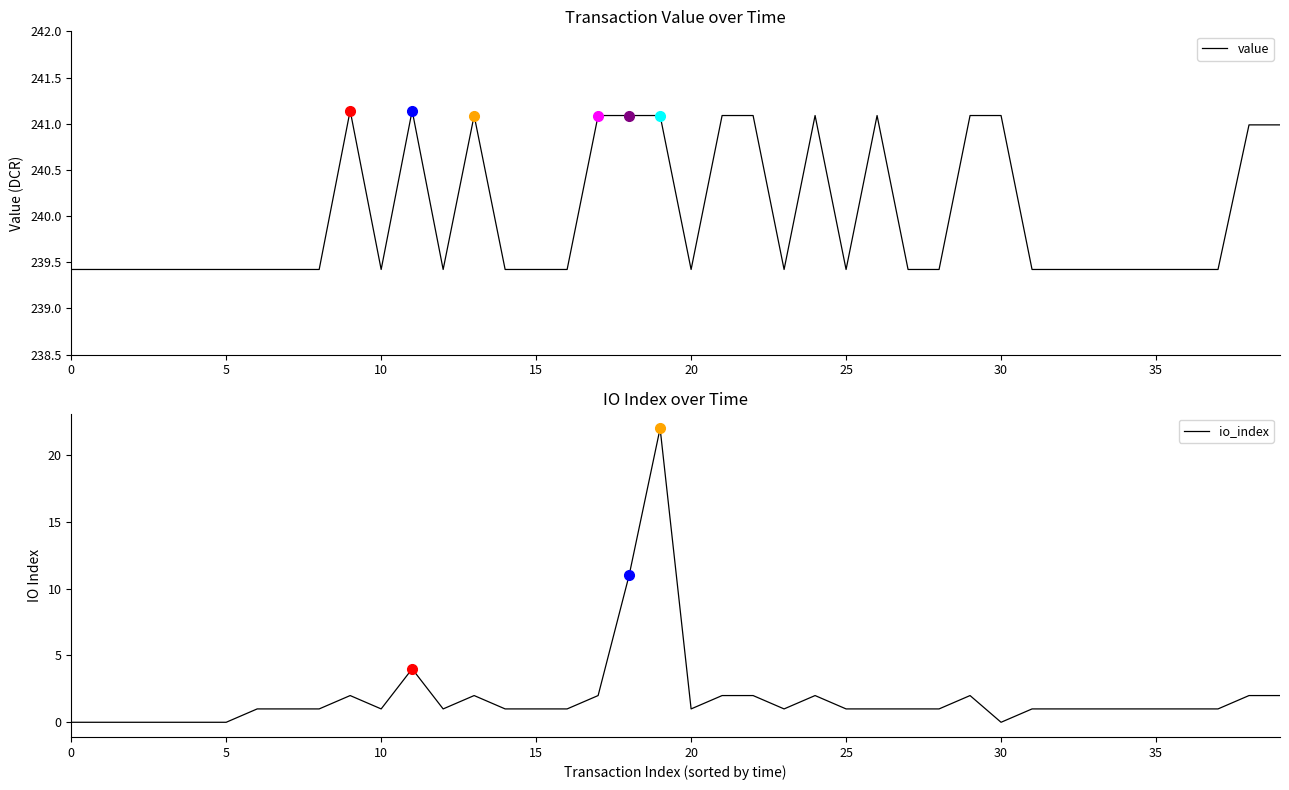

Which series has the largest range (max minus min)?

io_index